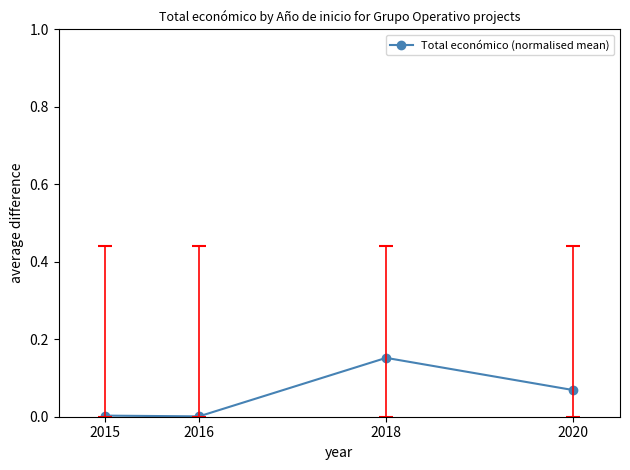

The value at 2020 is 0.0. True or false?

False